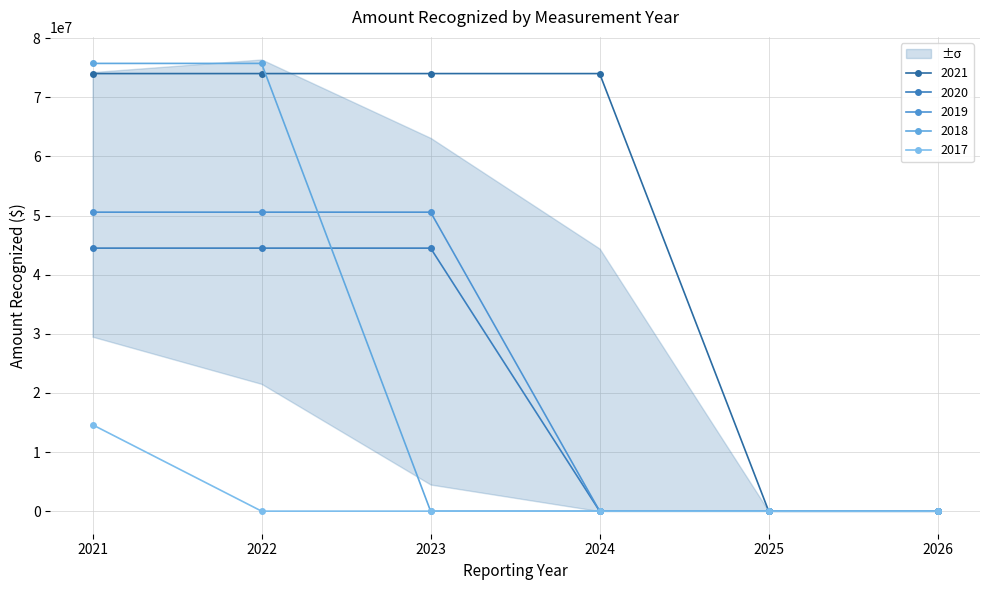

What is the sum of the 2019 values at 2026 and 2022?

50572000